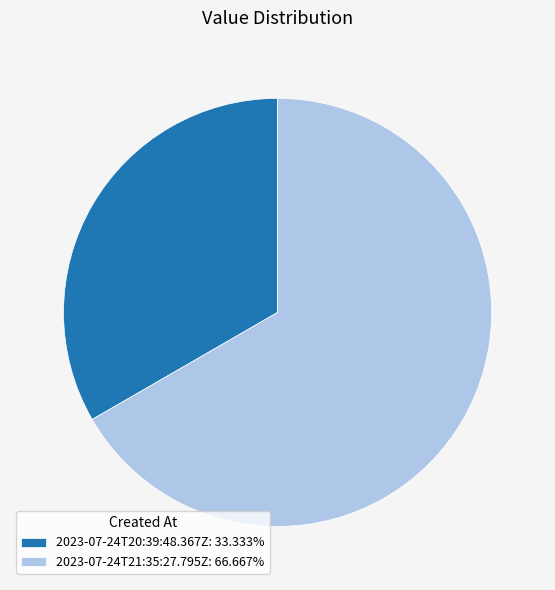

Do 2023-07-24T20:39:48.367Z: 33.333% and 2023-07-24T21:35:27.795Z: 66.667% together represent more than half of the pie?

Yes